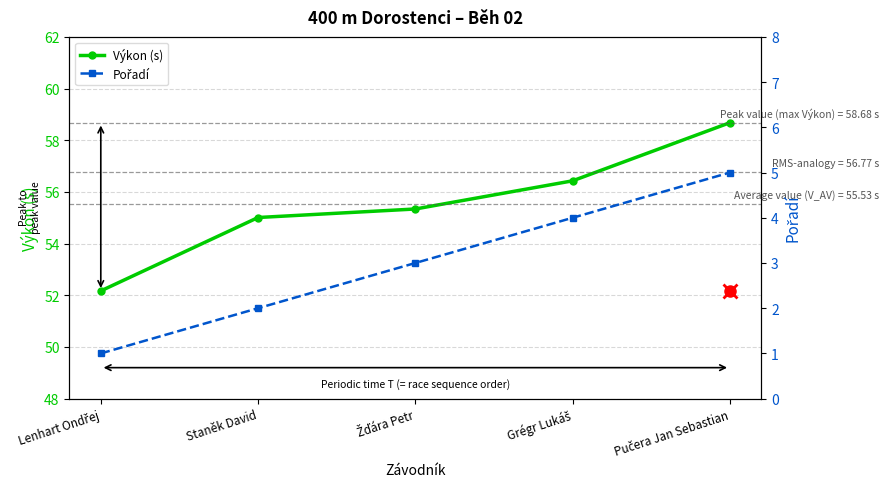

True or false: Výkon (s) and Pořadí cross at least once.

False